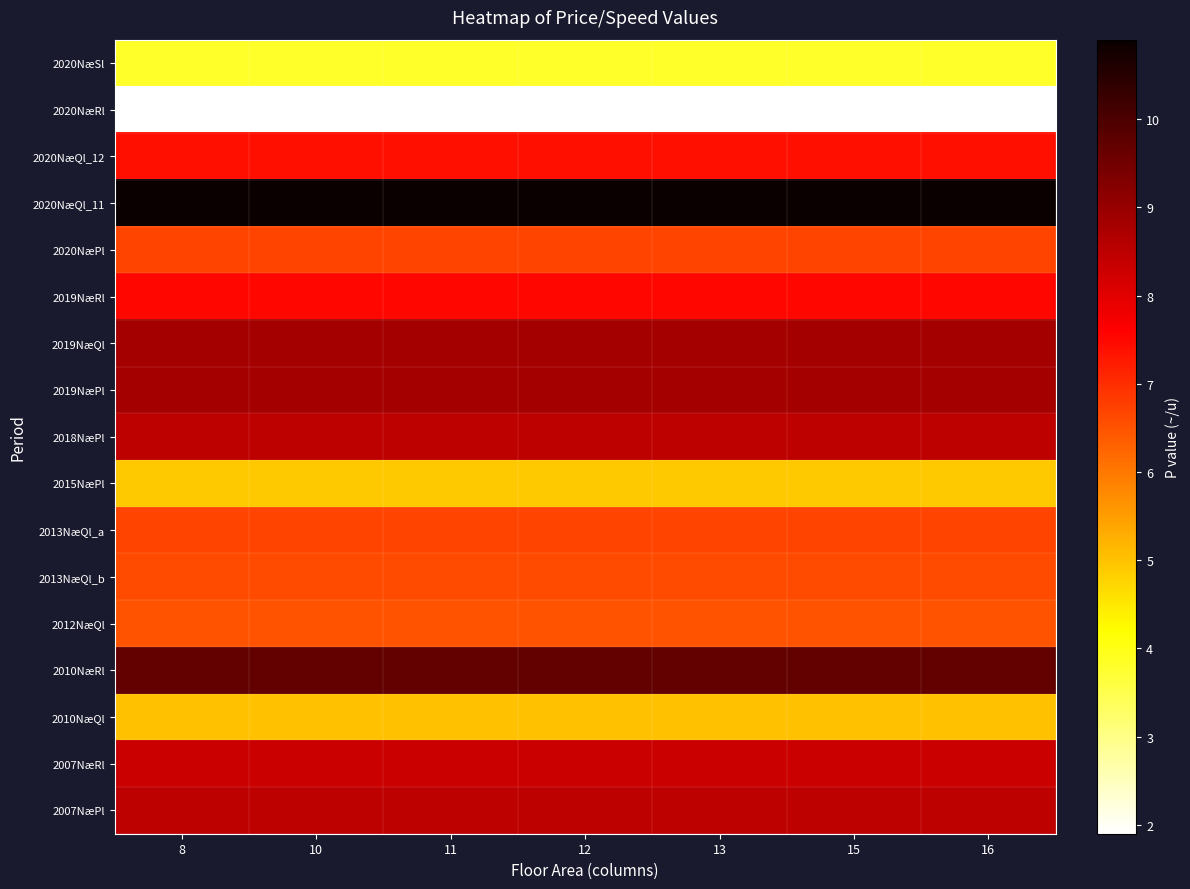

At how many categories does at least one series exceed 2?

7